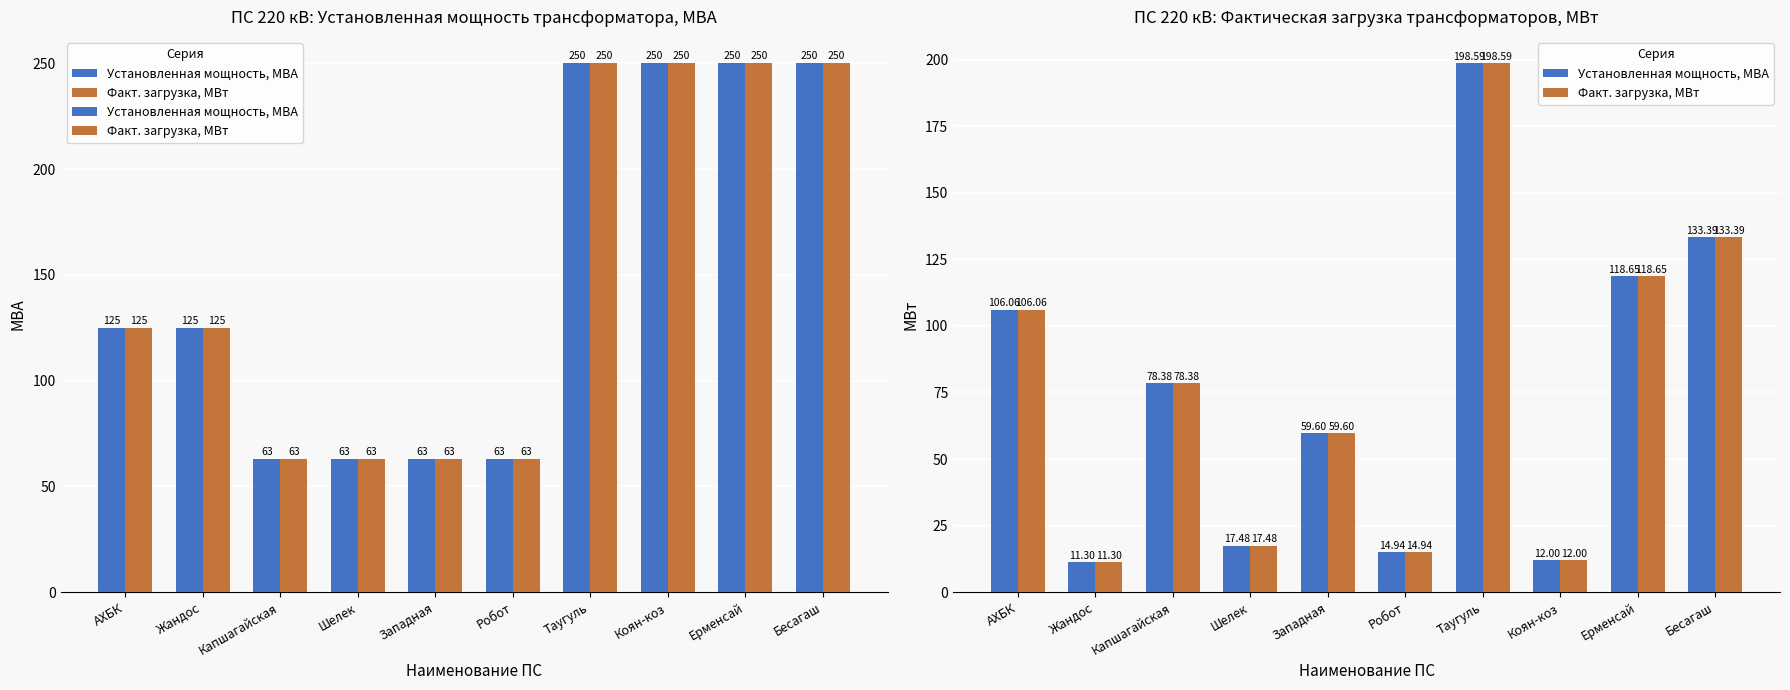

Rank the categories by Установленная мощность, МВА value from highest to lowest.

Таугуль, Бесагаш, Ерменсай, АХБК, Капшагайская, Западная, Шелек, Робот, Коян-коз, Жандос